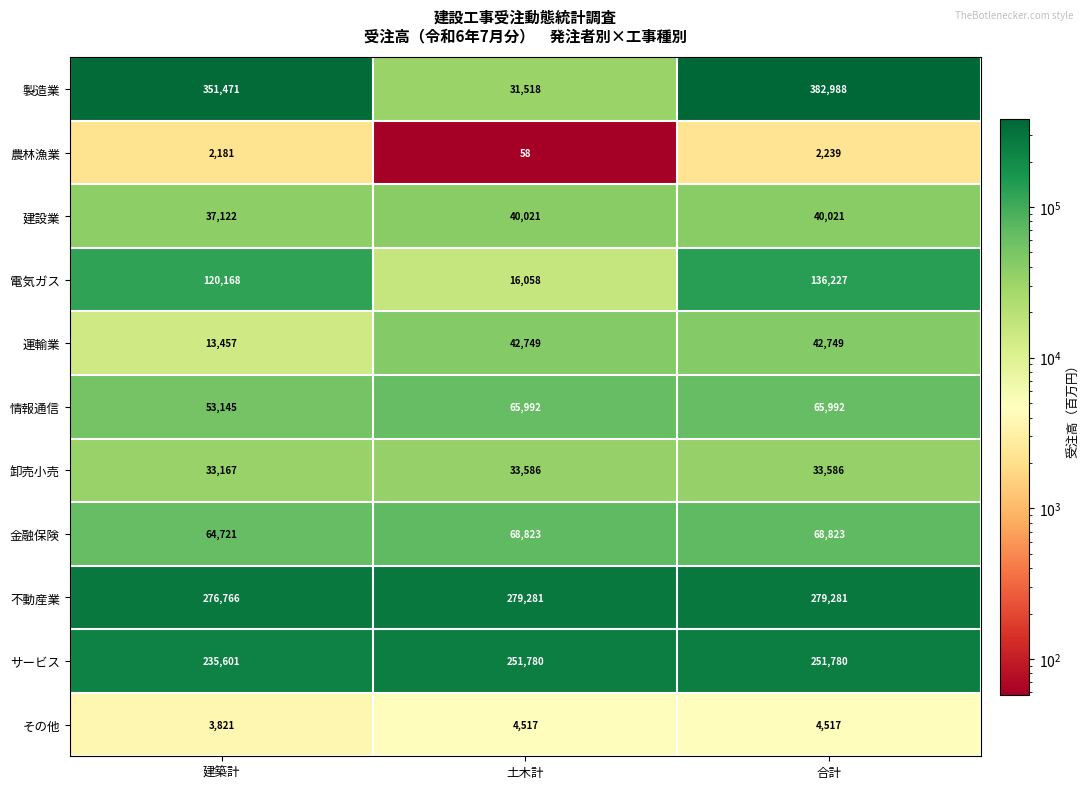

What is the total value across all series at 土木計?

834383